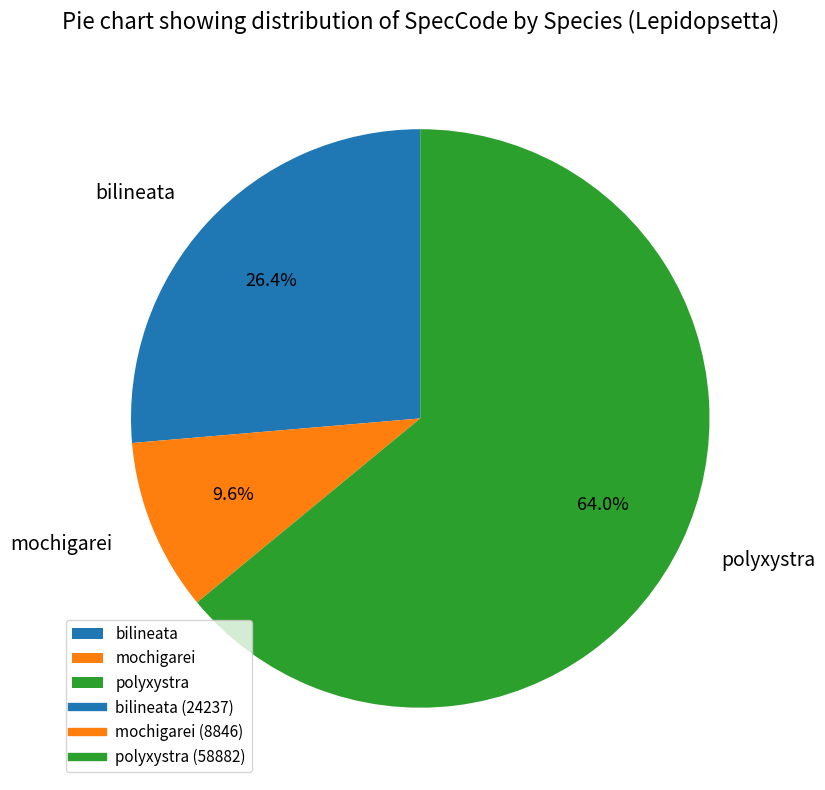

To the nearest percent, what portion does polyxystra represent?

64%